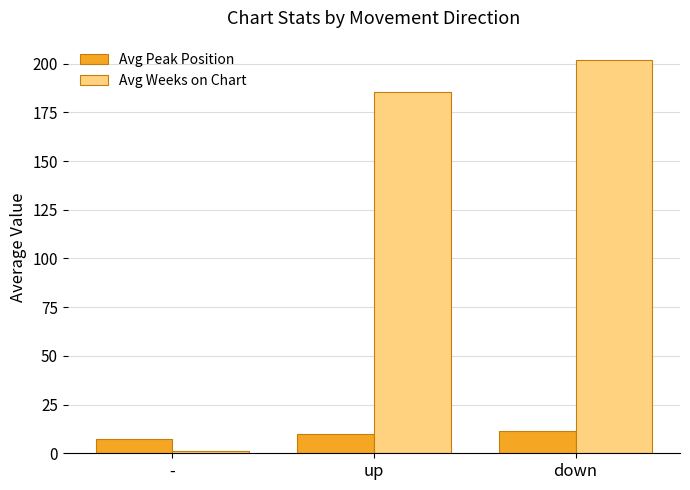

Which series changed the most between - and up?

Avg Weeks on Chart